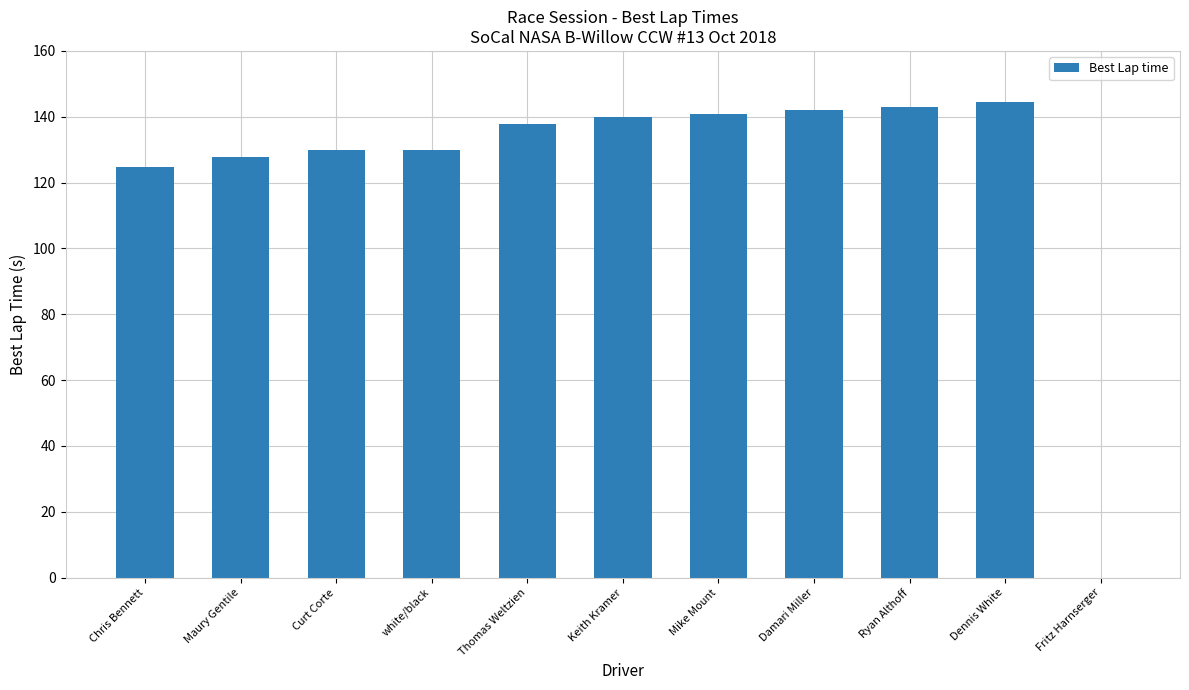

What is the change in value from Curt Corte to Damari Miller?

+12.1